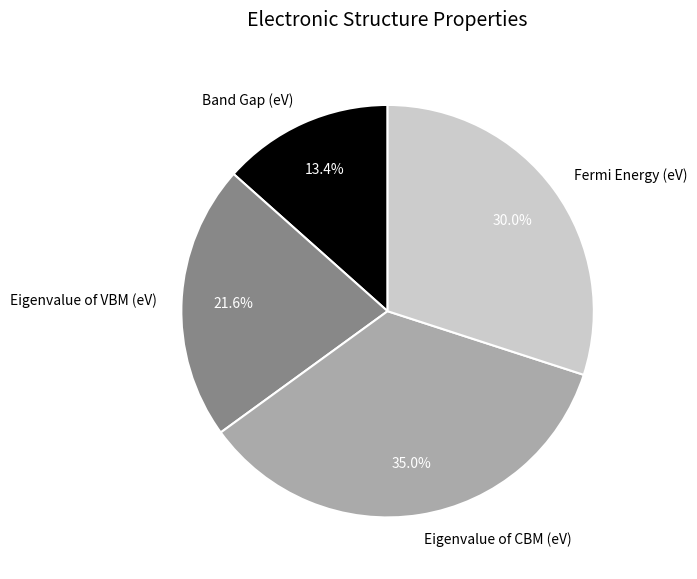

Does Eigenvalue of CBM (eV) account for over 50% of the chart?

No